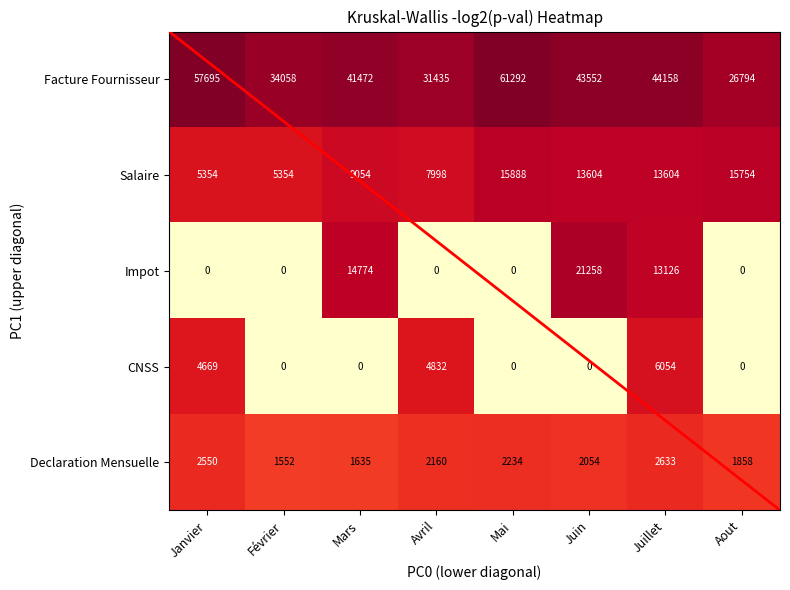

Rank the series by their maximum value, from lowest to highest.

Declaration Mensuelle, CNSS, Salaire, Impot, Facture Fournisseur